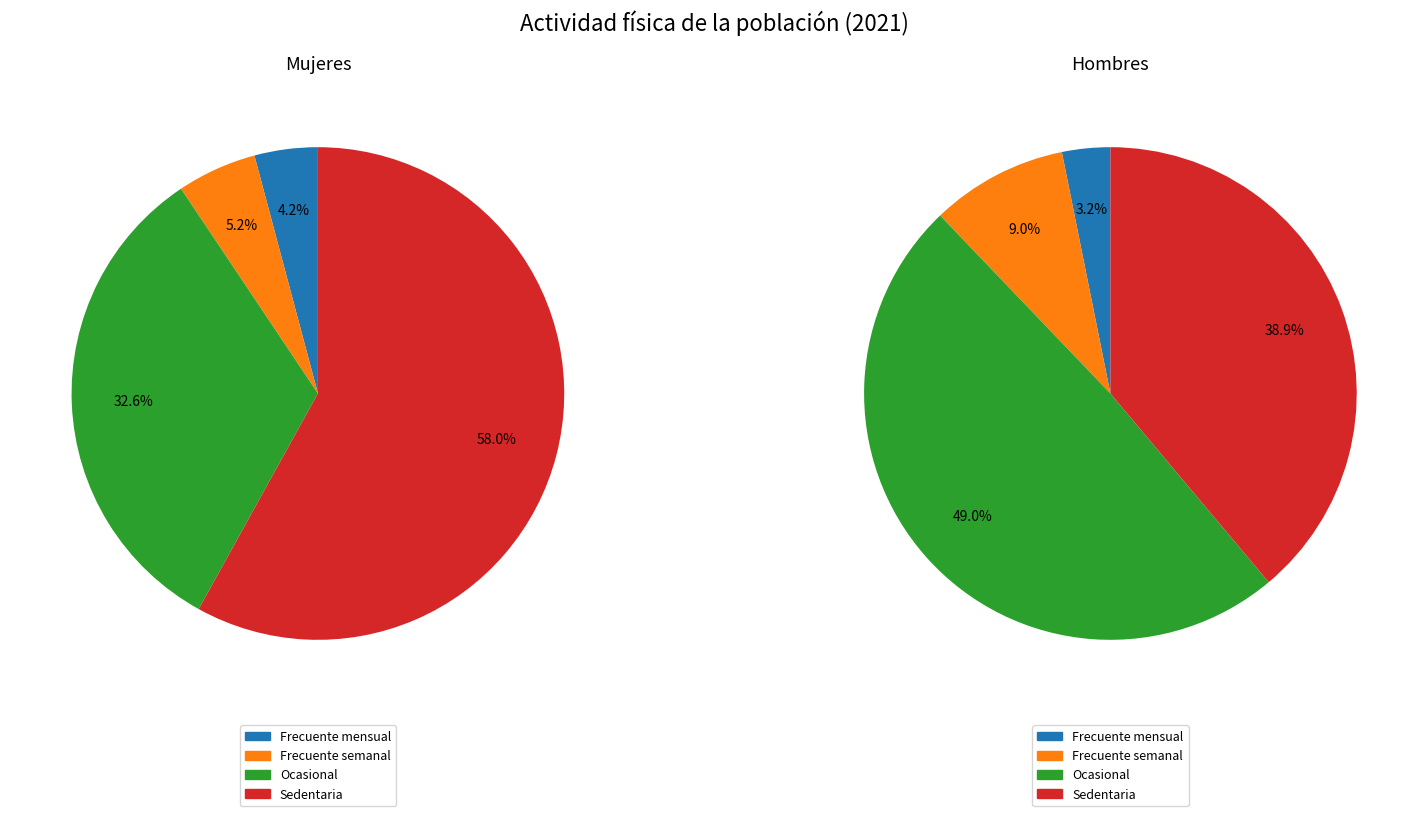

Which category has the biggest portion of the pie?

Sedentaria (Mujeres 2021)